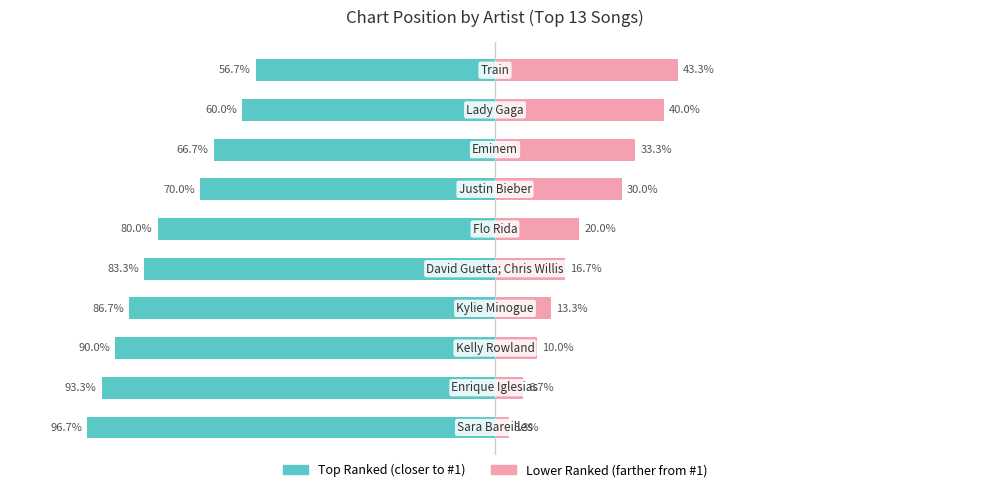

What are all the series names shown in the legend?

Top Ranked, Lower Ranked